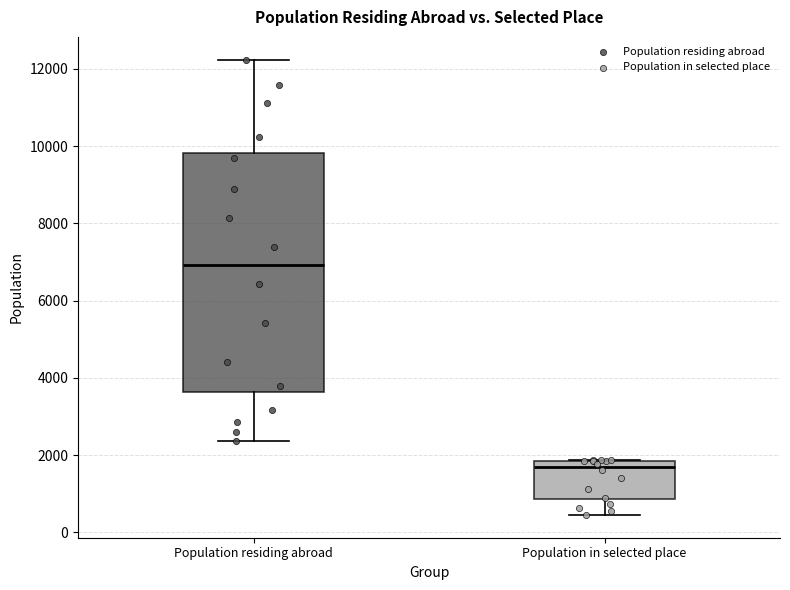

Reading left to right, transcribe this box plot: for each box, give where its median line is, the range the box spans, and where its two whiskers end, as read against the y-axis. The values are not printed on the chart, so give them approximately, as read against the axis.

Population residing abroad: median 7000, box 3600 to 9800, whiskers 2400 to 12200
Population in selected place: median 1600, box 800 to 1800, whiskers 400 to 1800